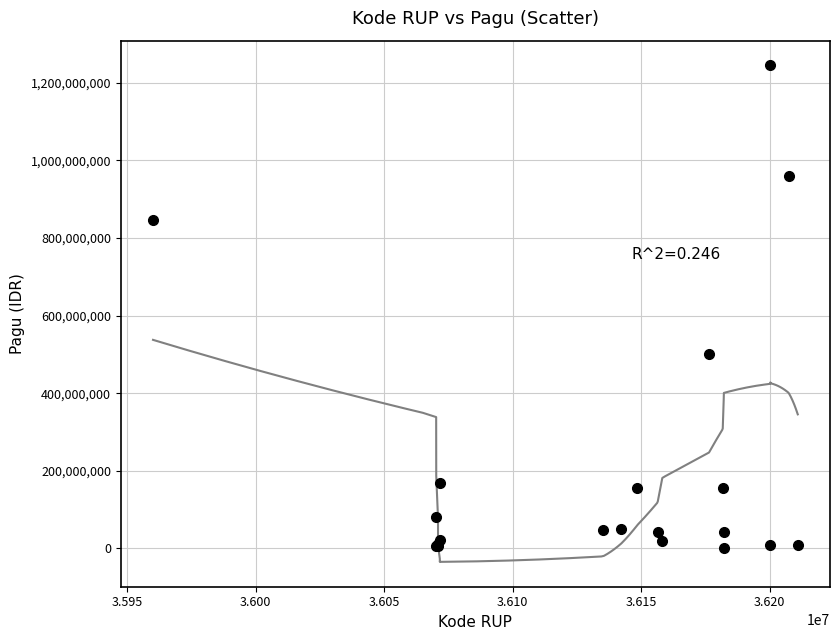

What Y value in the scatter plot is closest to 622840000?

499932000